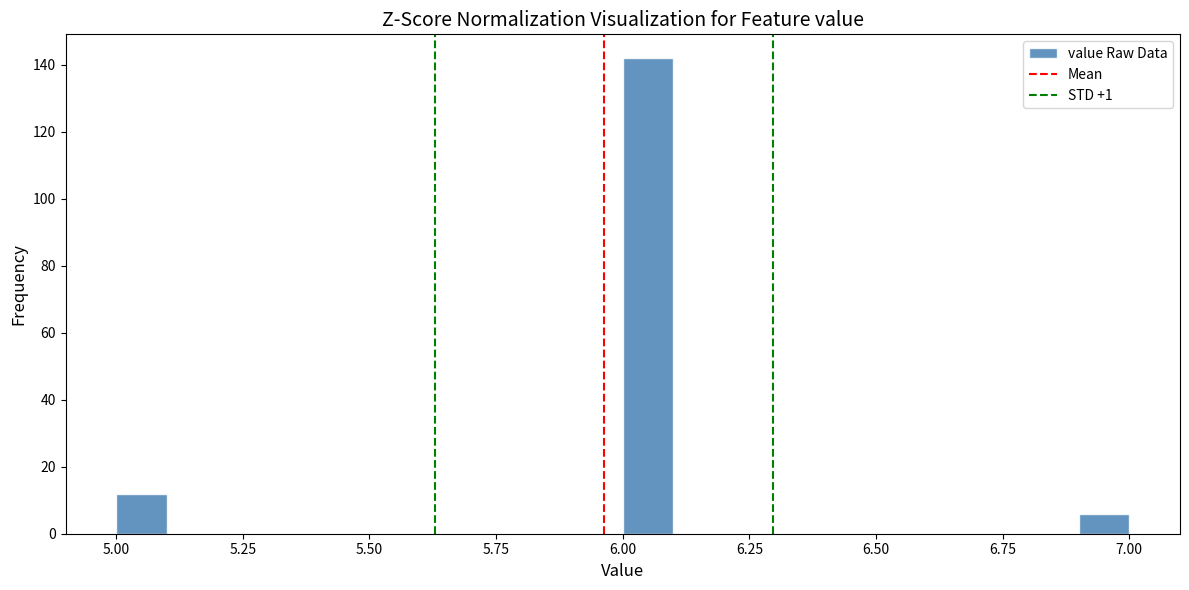

Around what value on the x-axis is the tallest bar? Give the approximate position of its centre, as read against the axis.

6.05